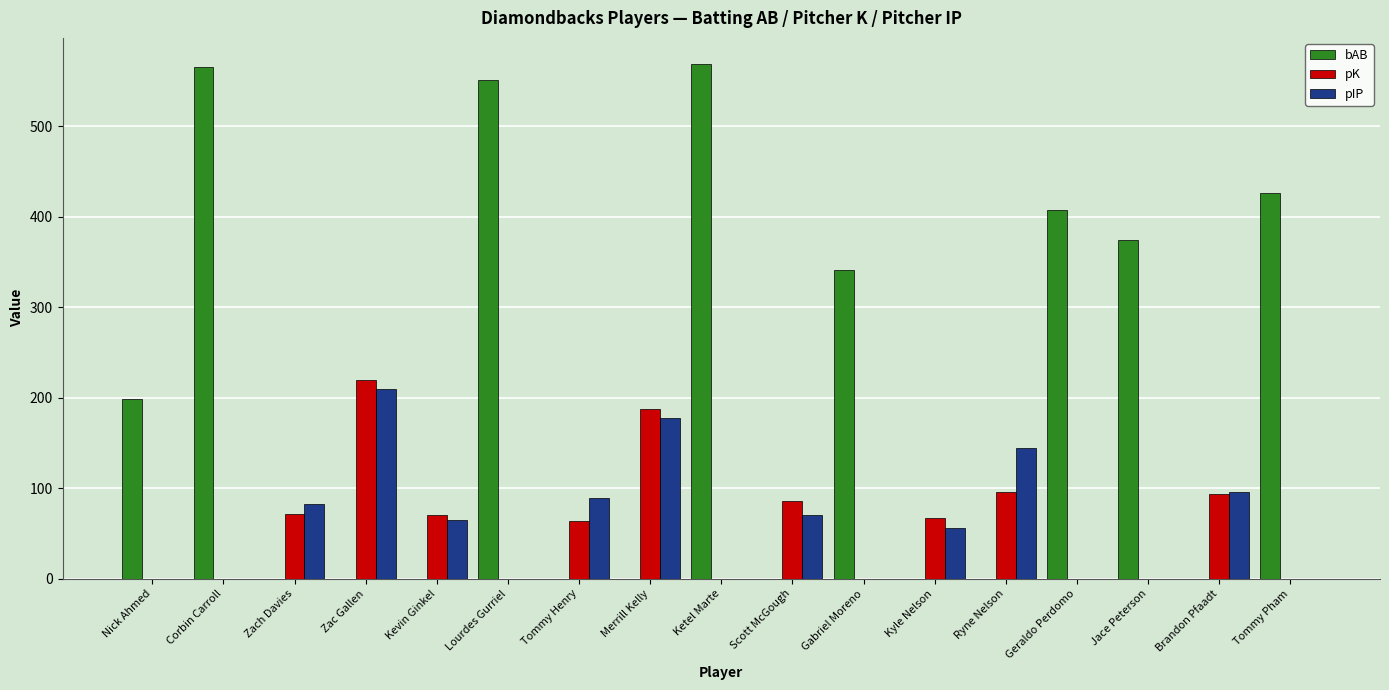

What is the highest value of the pIP series?

210.0